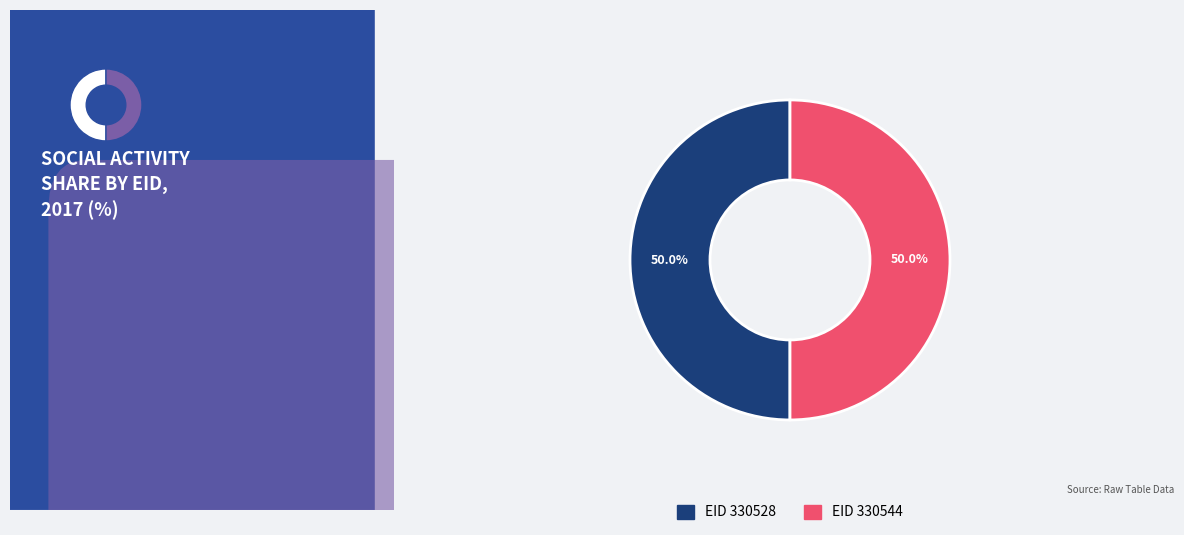

Which slice is the smallest?

330544